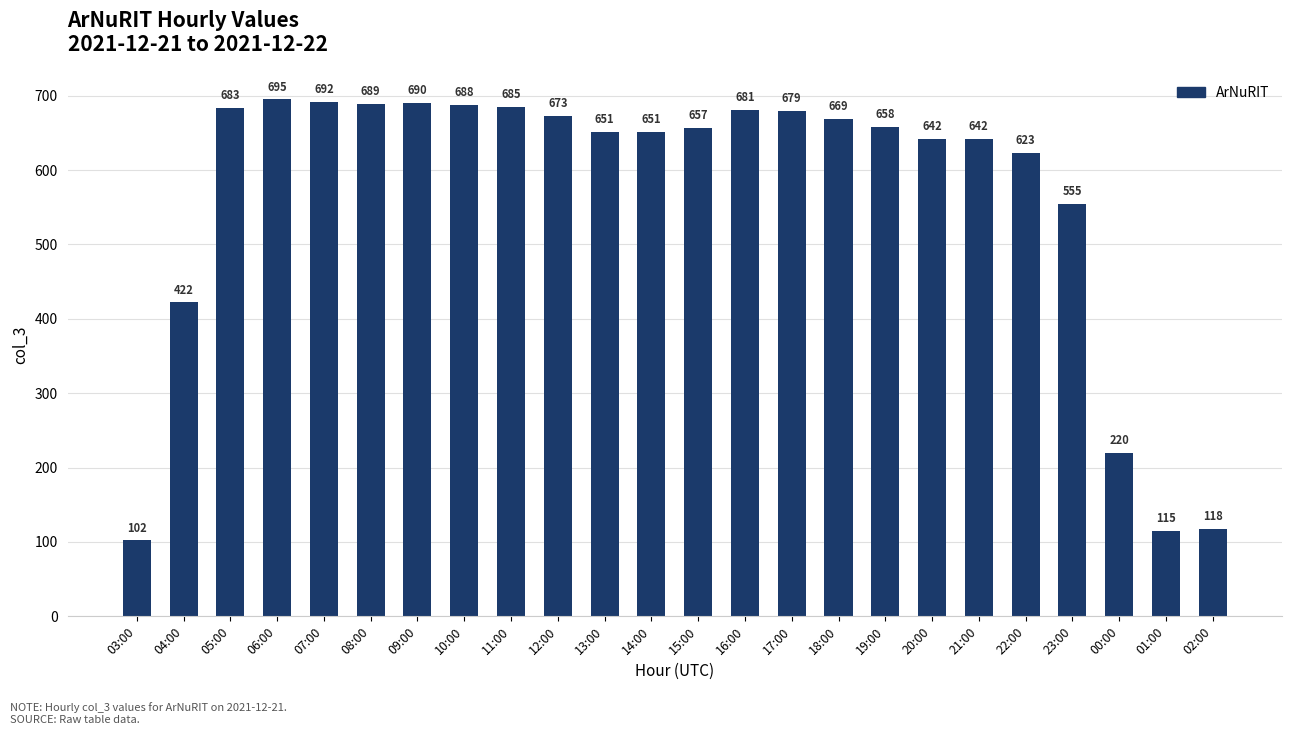

What position from the right is 07:00?

20